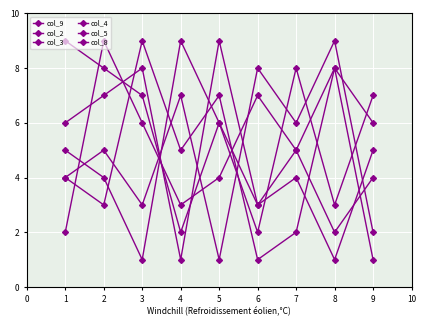

How many lines are shown in the chart?

6